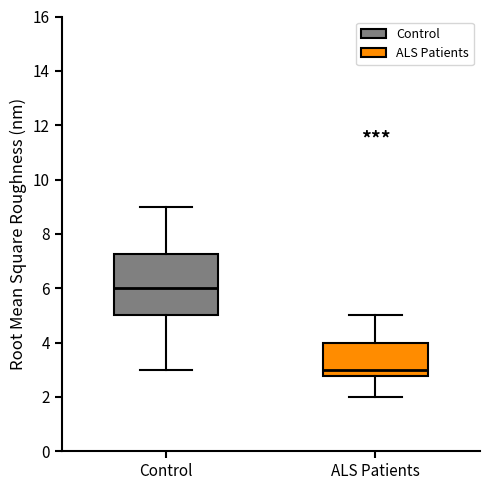

Reading left to right, transcribe this box plot: for each box, give where its median line is, the range the box spans, and where its two whiskers end, as read against the y-axis. The values are not printed on the chart, so give them approximately, as read against the axis.

Control: median 6.0, box 5.0 to 7.2, whiskers 3.0 to 9.0
ALS Patients: median 3.0, box 2.8 to 4.0, whiskers 2.0 to 5.0